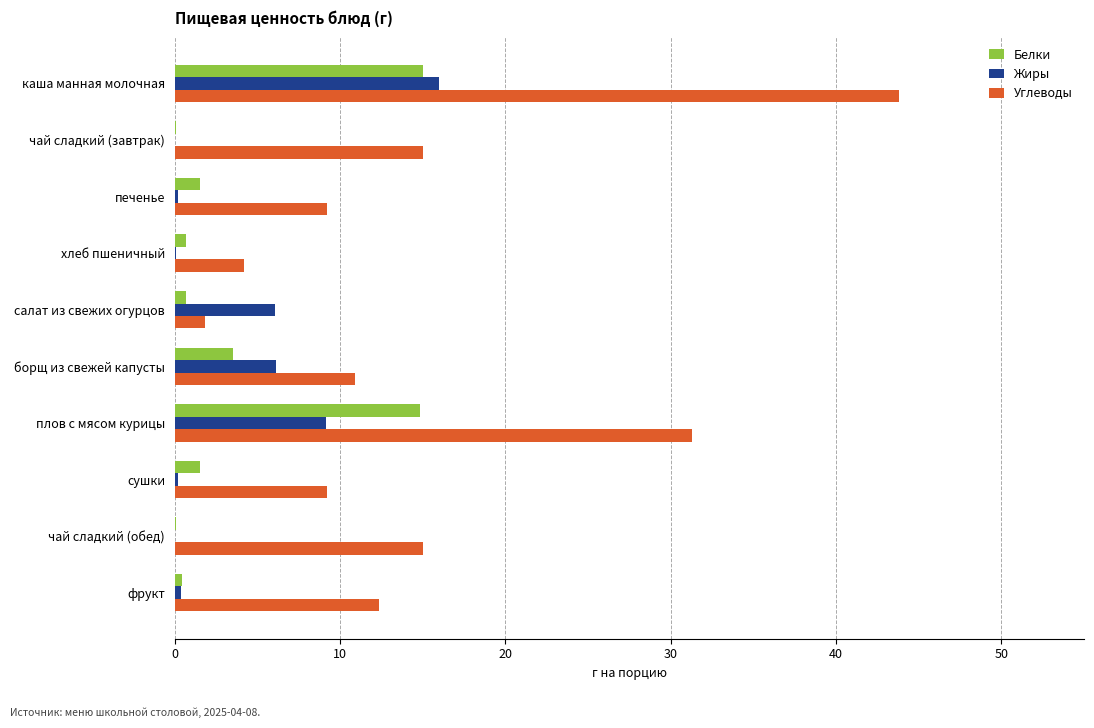

Where is Белки nearest to the value 7?

борщ из свежей капусты